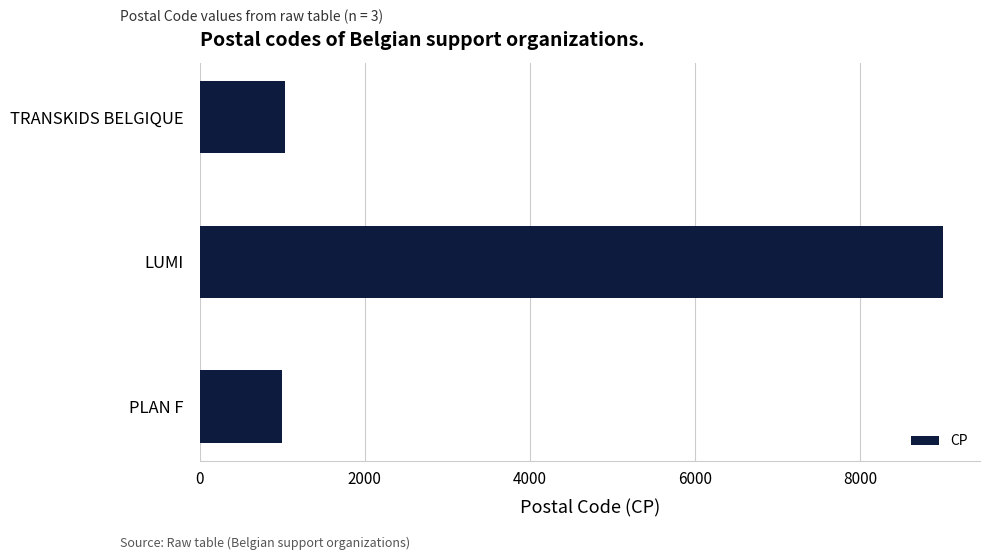

Between TRANSKIDS BELGIQUE and LUMI, which is larger?

LUMI